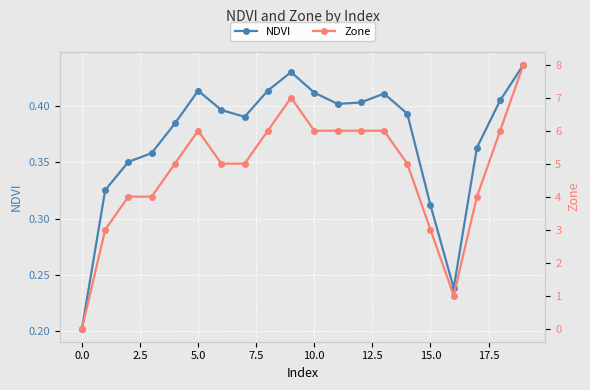

How many interior local valleys does the NDVI series have?

3